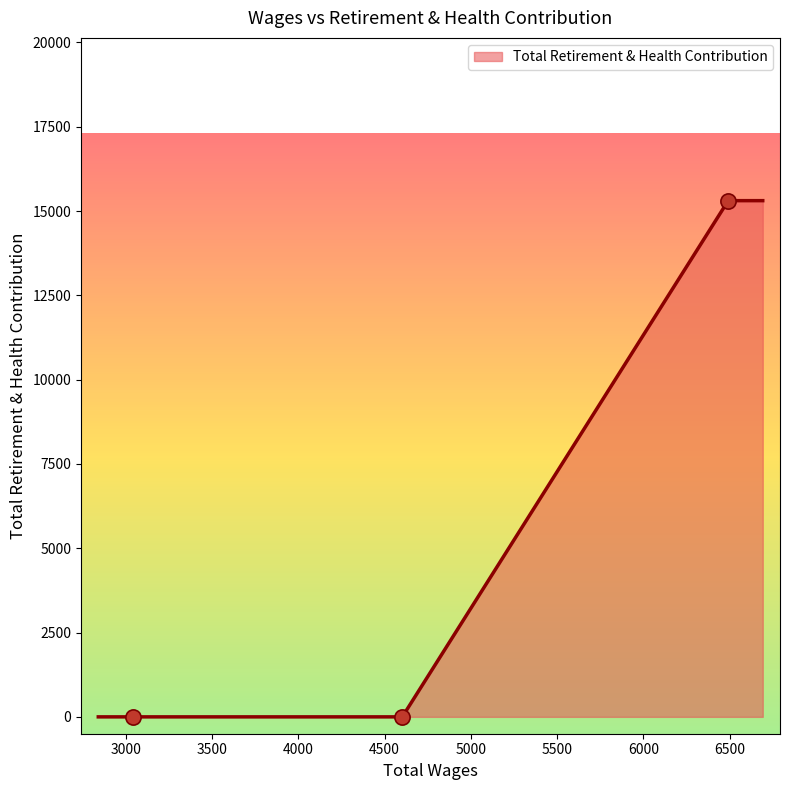

What is the maximum value shown in the chart?

15309